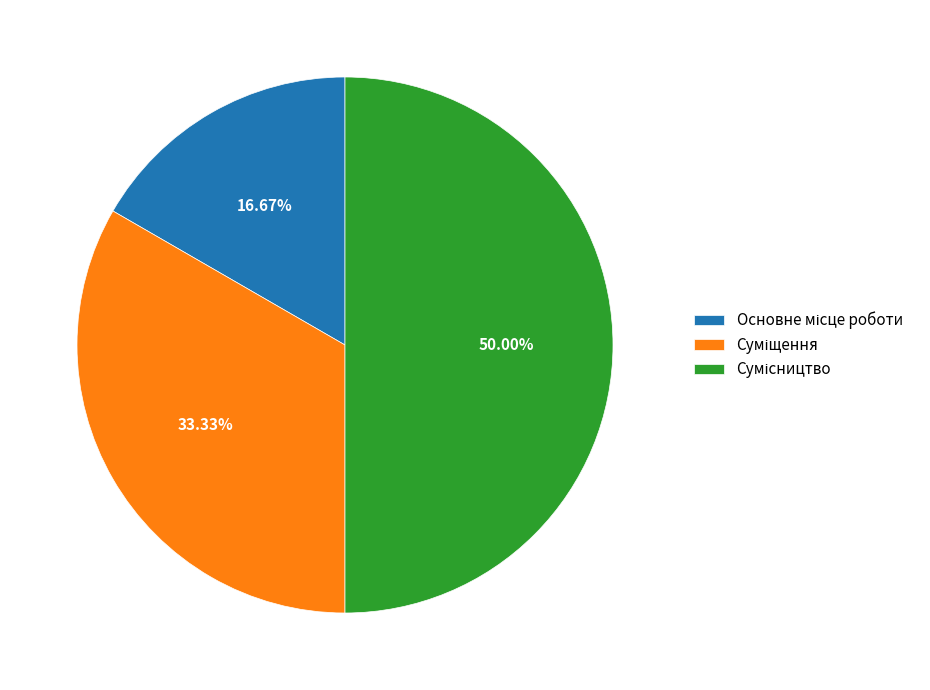

What portion of the pie excludes Суміщення?

66.7%